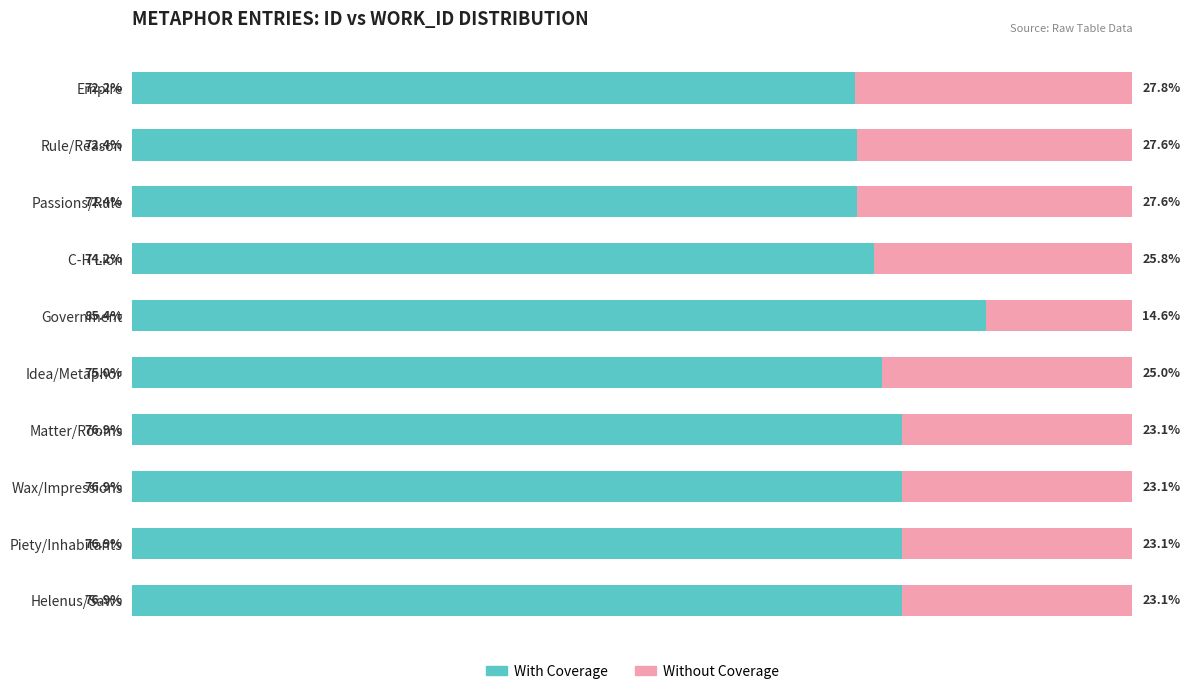

Which category has the lowest value in the With Coverage series?

Empire